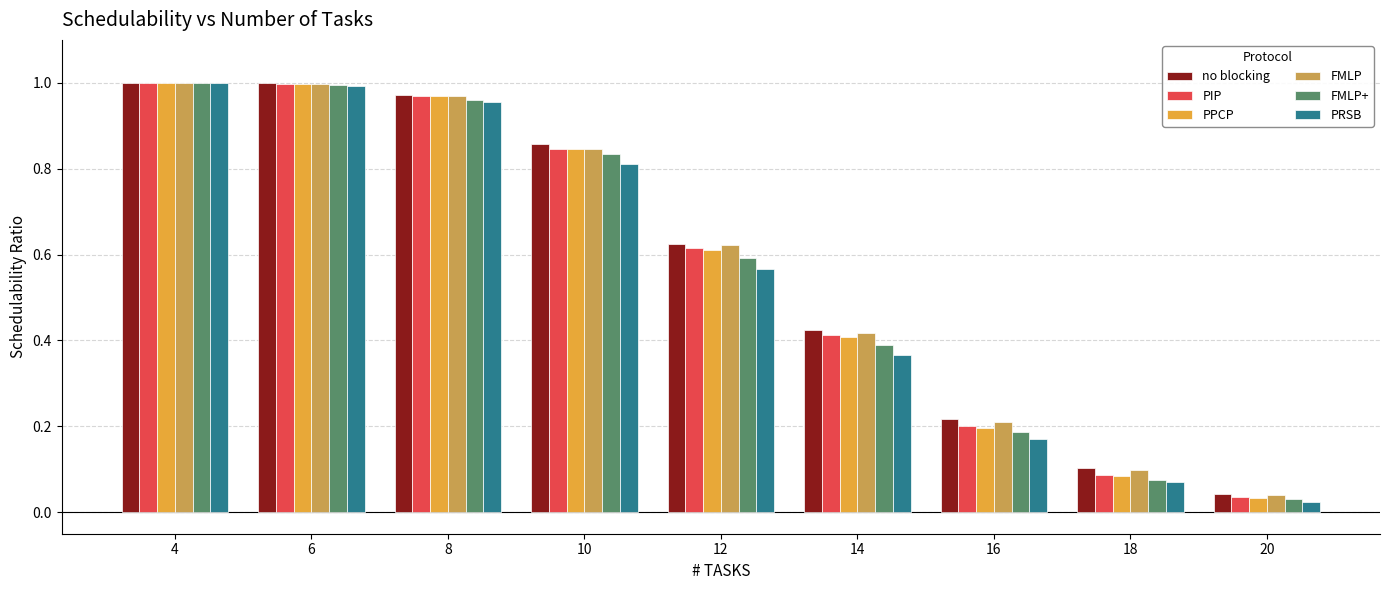

The value of PPCP at 12 is 0.6. True or false?

True